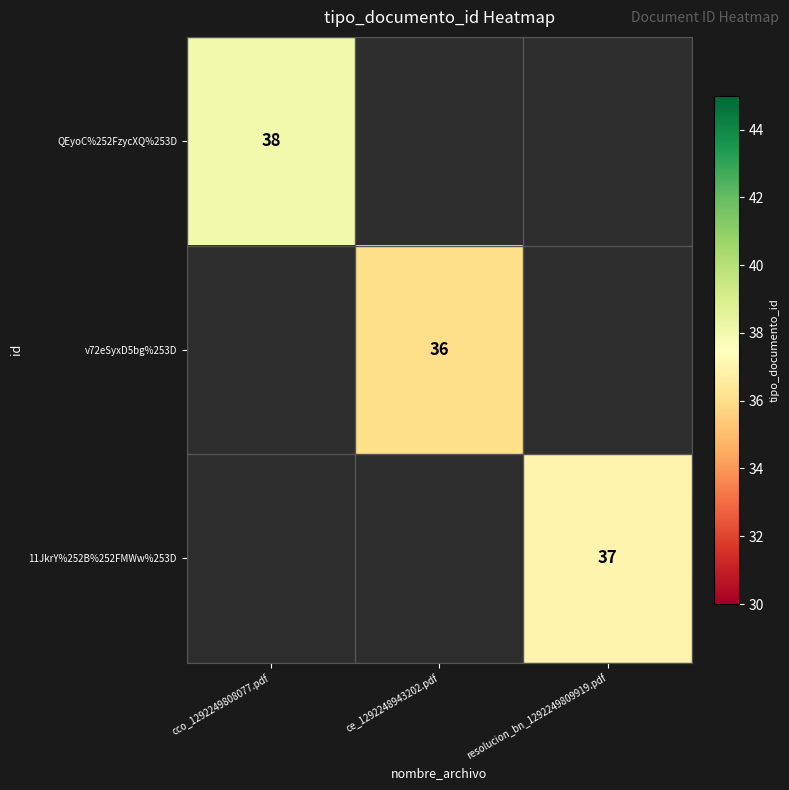

The QEyoC%252FzycXQ%253D series shows 66 at cco_1292249808077.pdf. True or false?

False